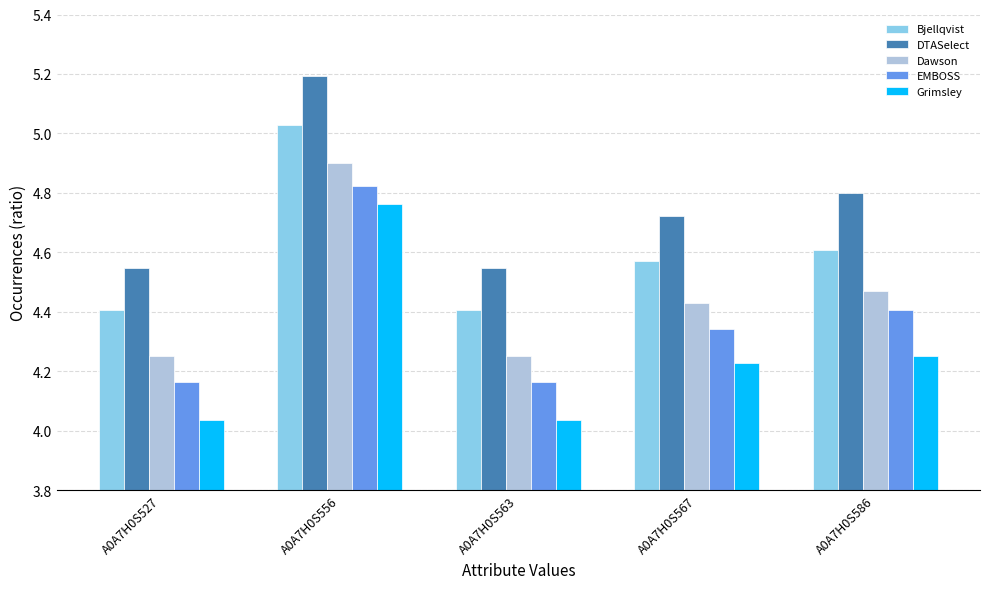

What is the difference between the Bjellqvist values at A0A7H0S556 and A0A7H0S567?

0.5